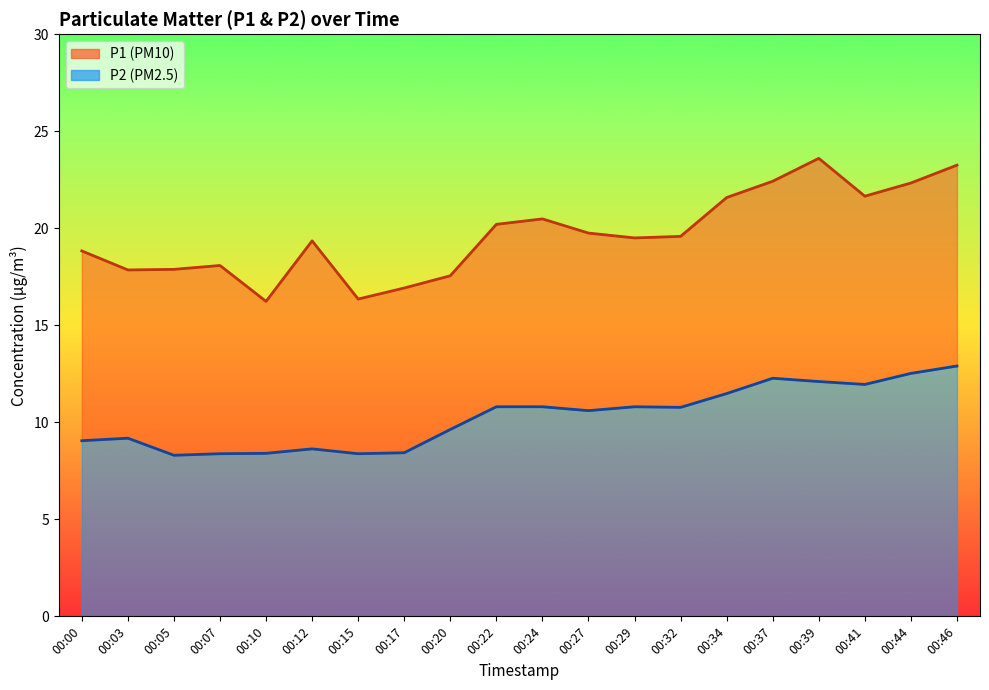

True or false: P1 and P2 cross at least once.

False